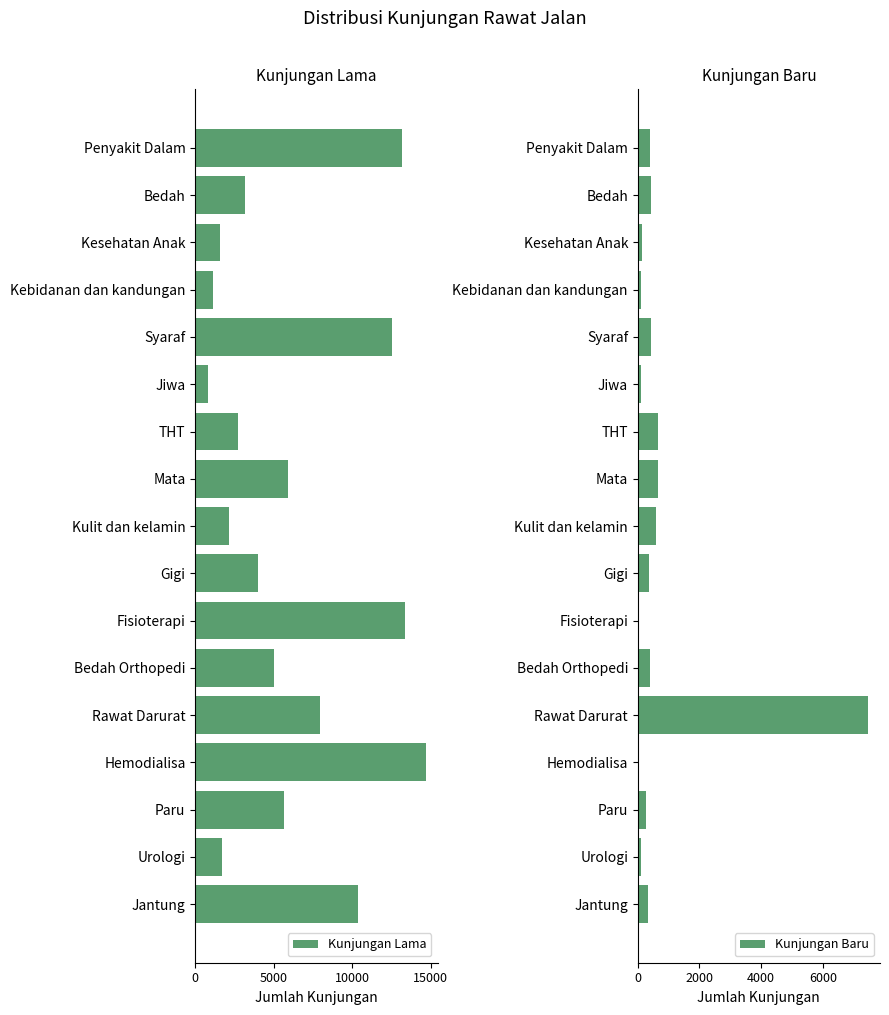

Is it true that Kunjungan Lama equals 9232 at Hemodialisa?

False